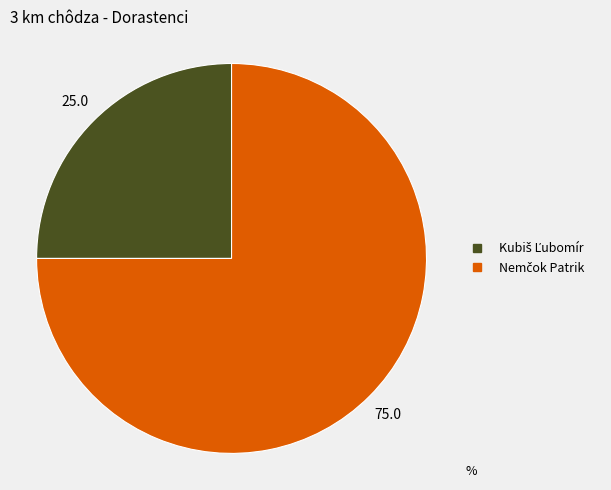

Does any single category account for the majority?

Yes